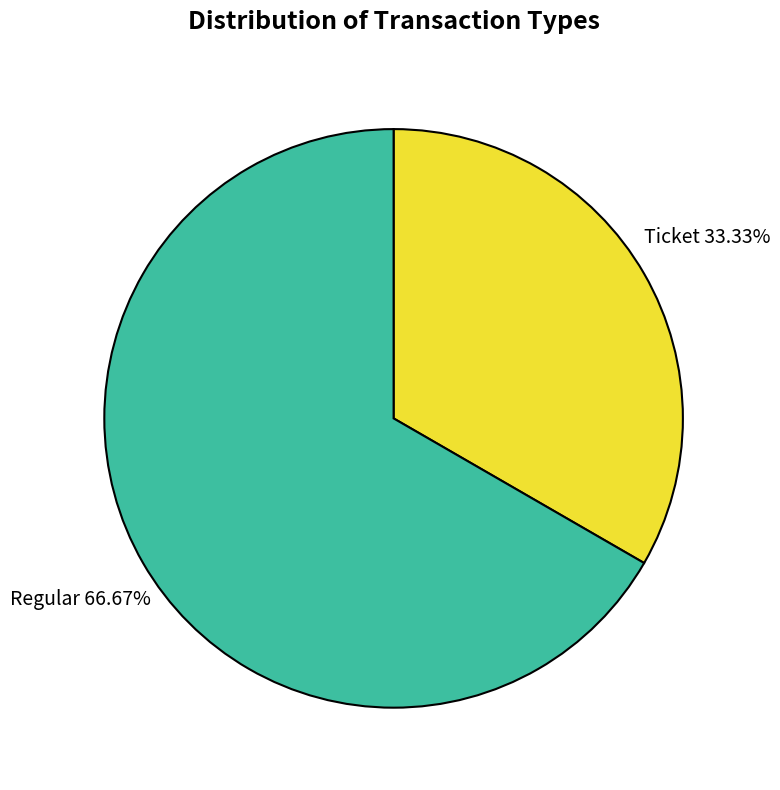

Is there any slice that represents more than half of the pie?

Yes